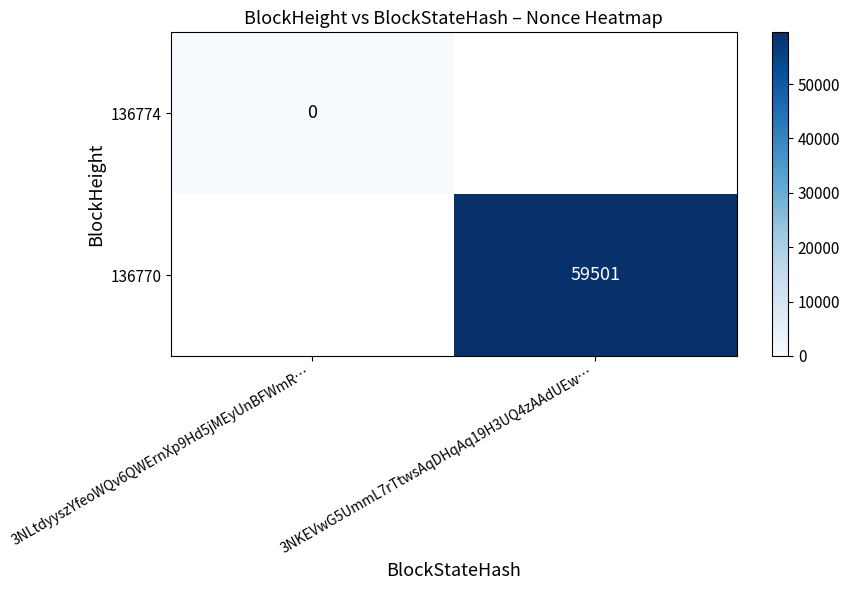

True or false: 136770 has a value of 40391 at 3NKEVwG5UmmL7rTtwsAqDHqAq19H3UQ4zAAdUEw….

False